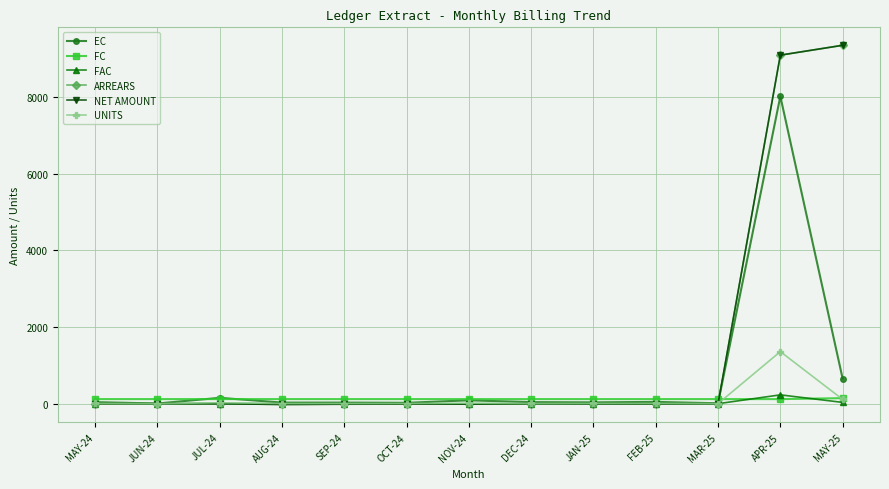

True or false: EC has more than 1 interior local peaks.

True